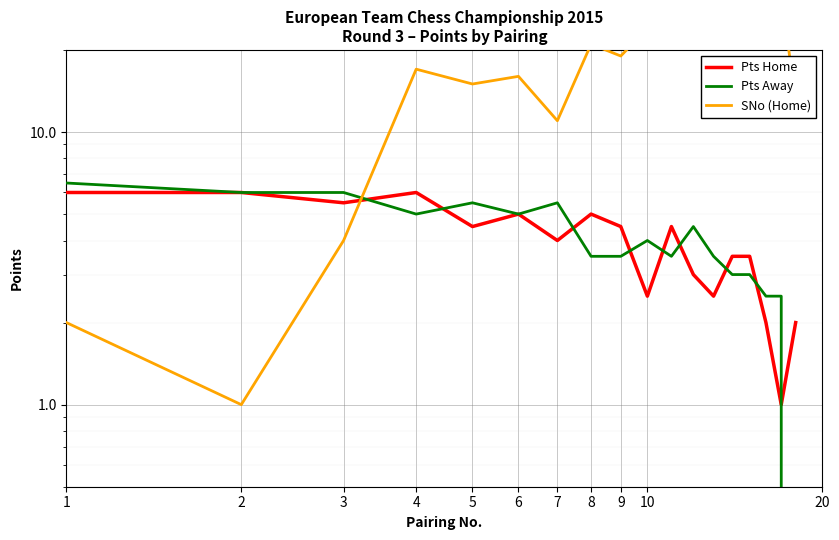

List the series in order of their peak value, highest first.

SNo (Home), Pts Away, Pts Home